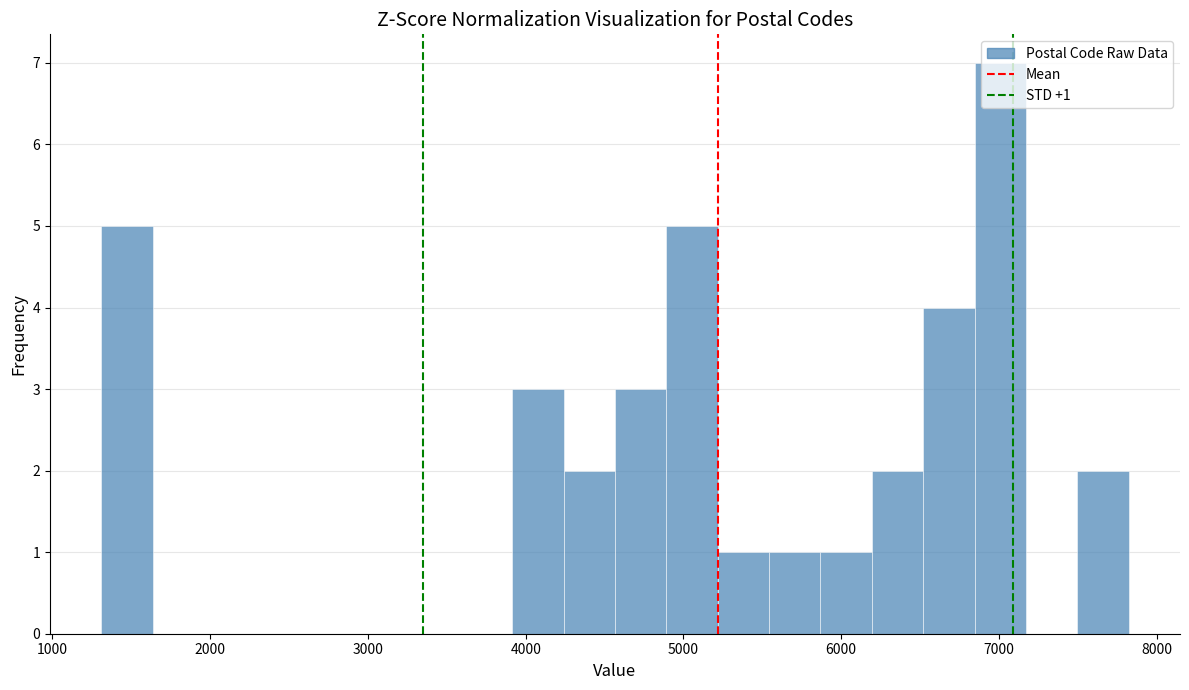

Read against the x-axis, roughly where is the centre of the tallest bar?

7000